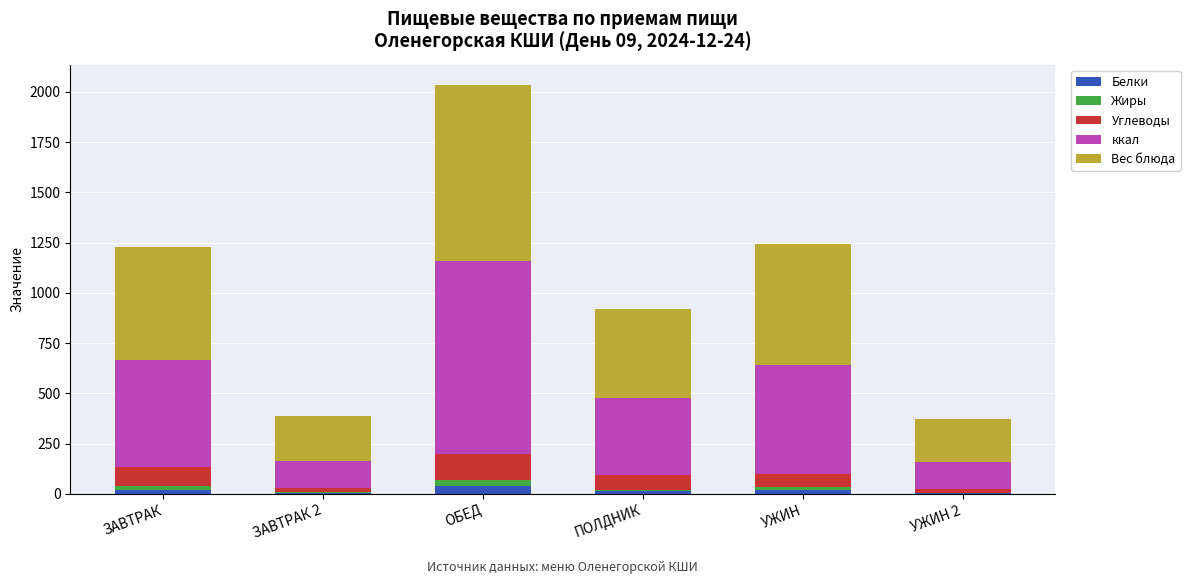

At which category is the sum across all series the highest?

ОБЕД